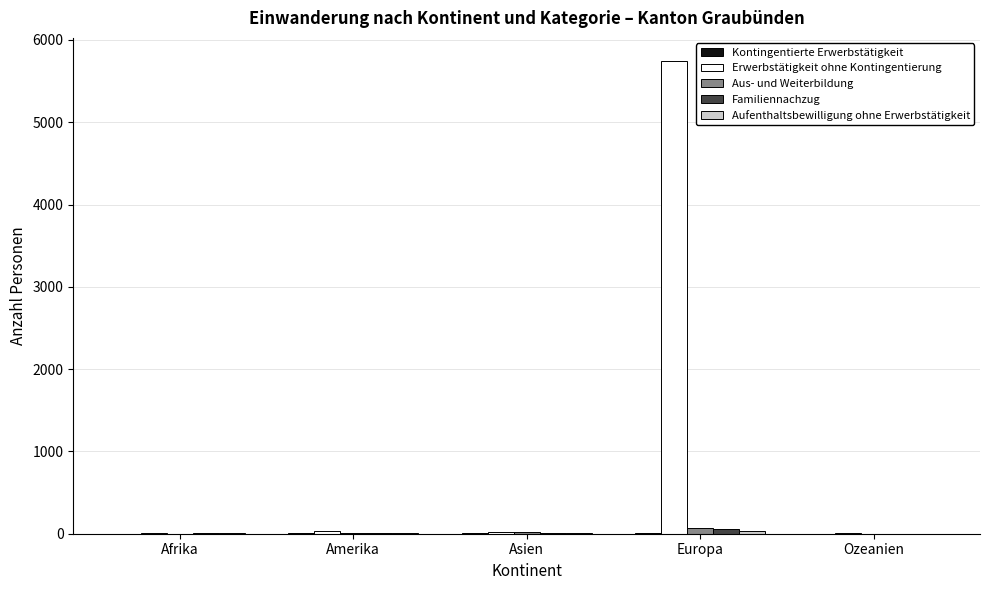

At which category is the sum across all series the highest?

Europa